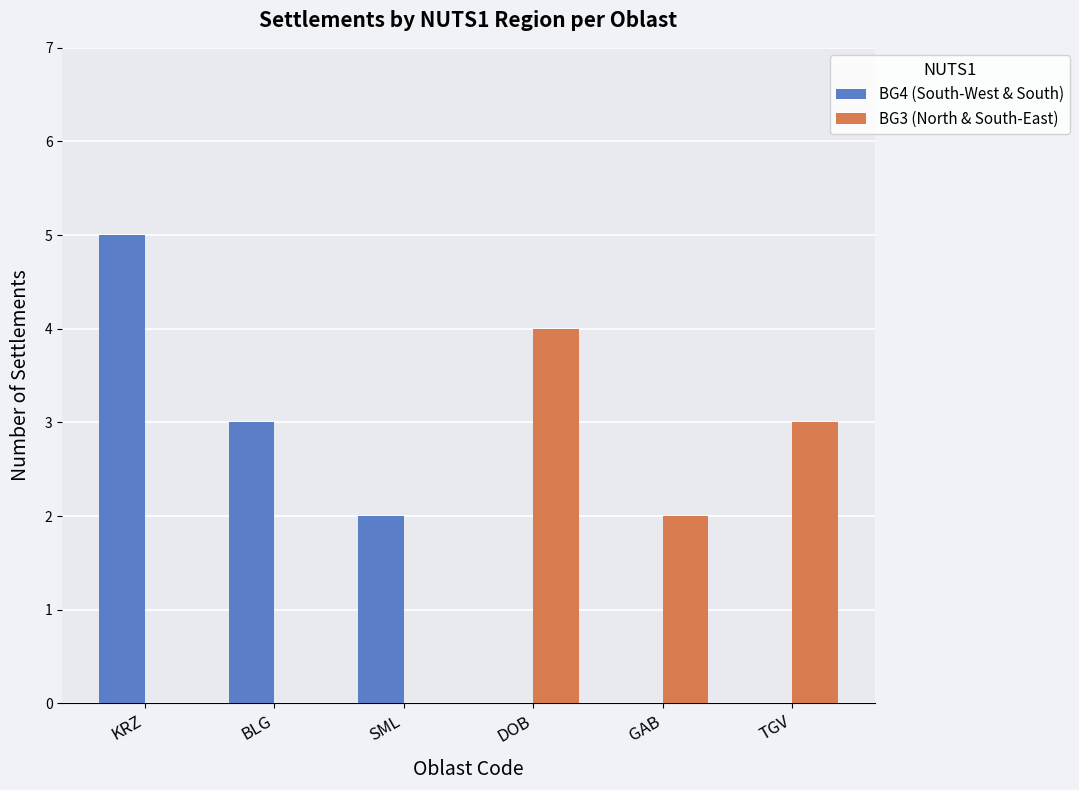

Which series has the largest range (max minus min)?

BG4 (South-West & South)